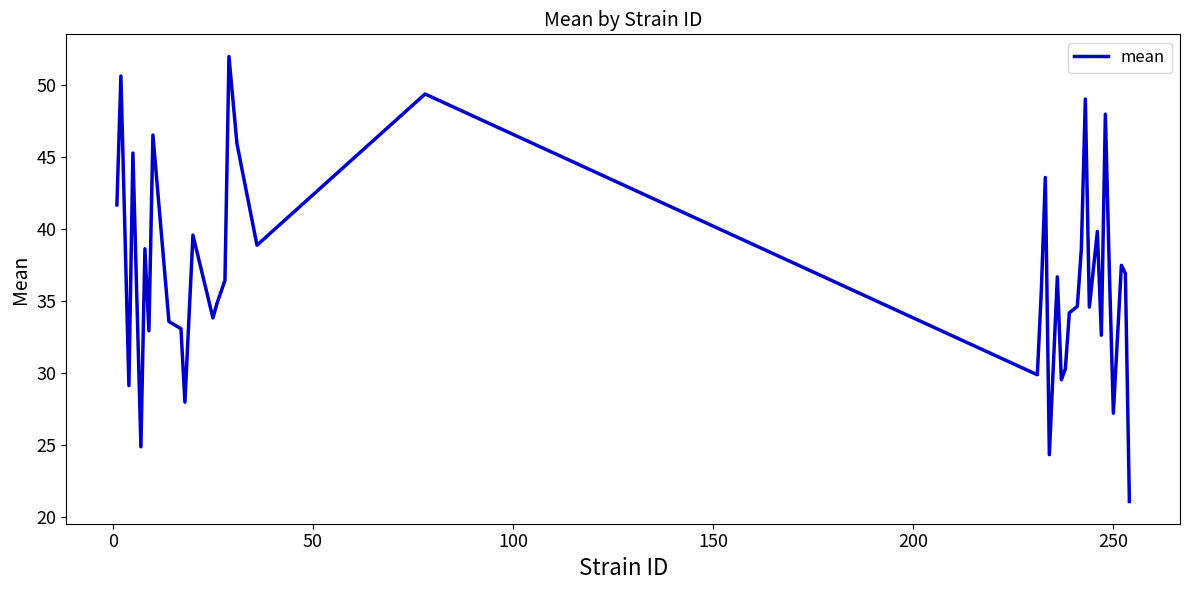

What is the difference between the maximum and minimum values?

30.9